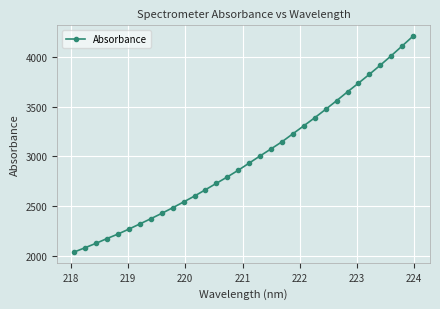

What is the value of the 29th point from the left?

3917.5